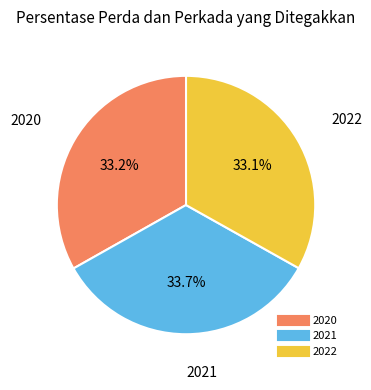

Count the number of slices in the pie.

3